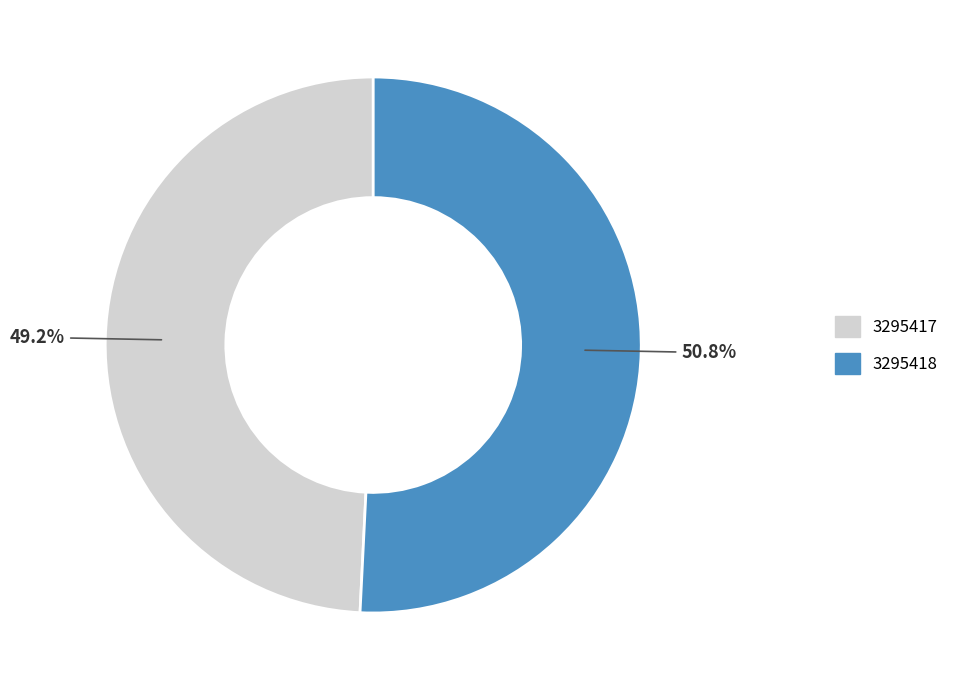

What is the ratio of the value at 3295417 to the value at 3295418?

1.0